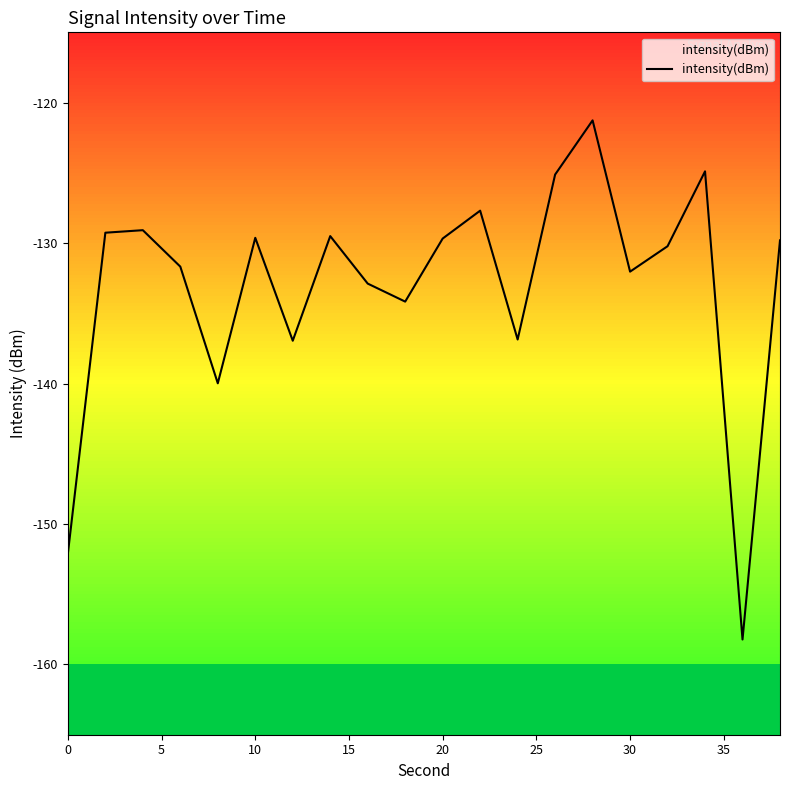

What is the difference between the values at 10 and 20?

0.1